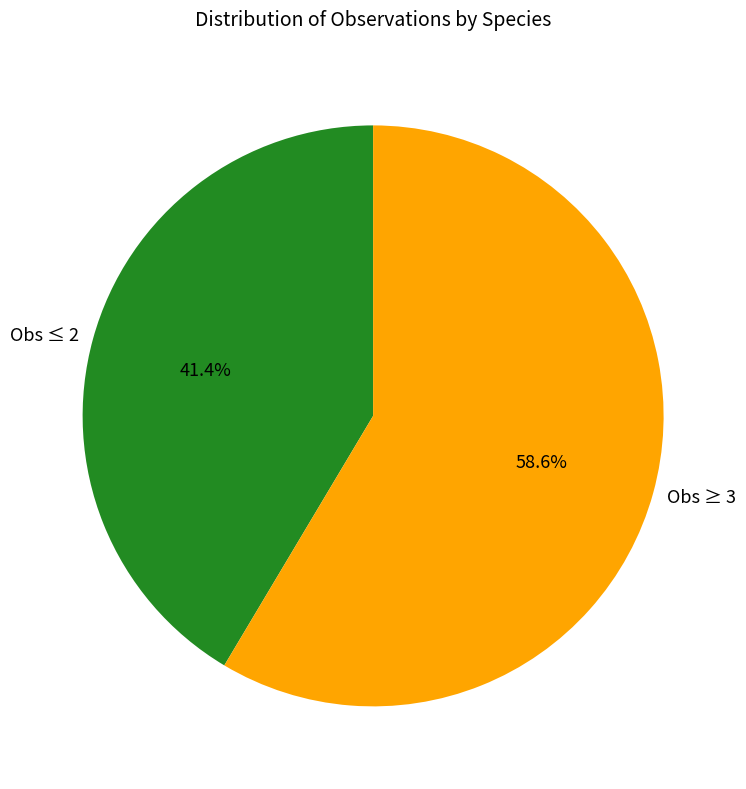

To the nearest percent, what is the difference between the largest and smallest slice percentages?

17%